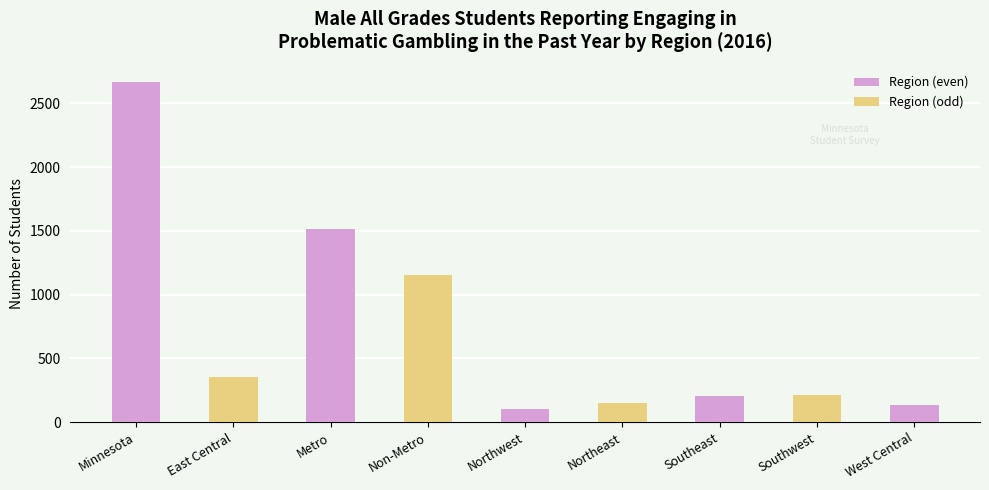

What is the smallest value displayed?

105